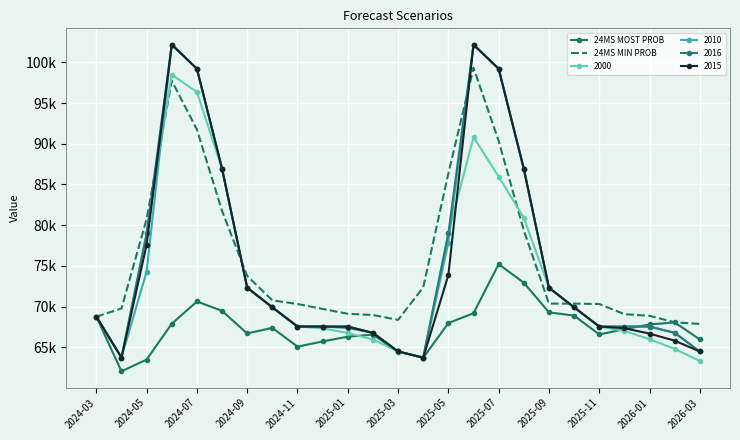

What is the difference between the second highest and second lowest values in the 24MS MOST PROB series?

9447.6